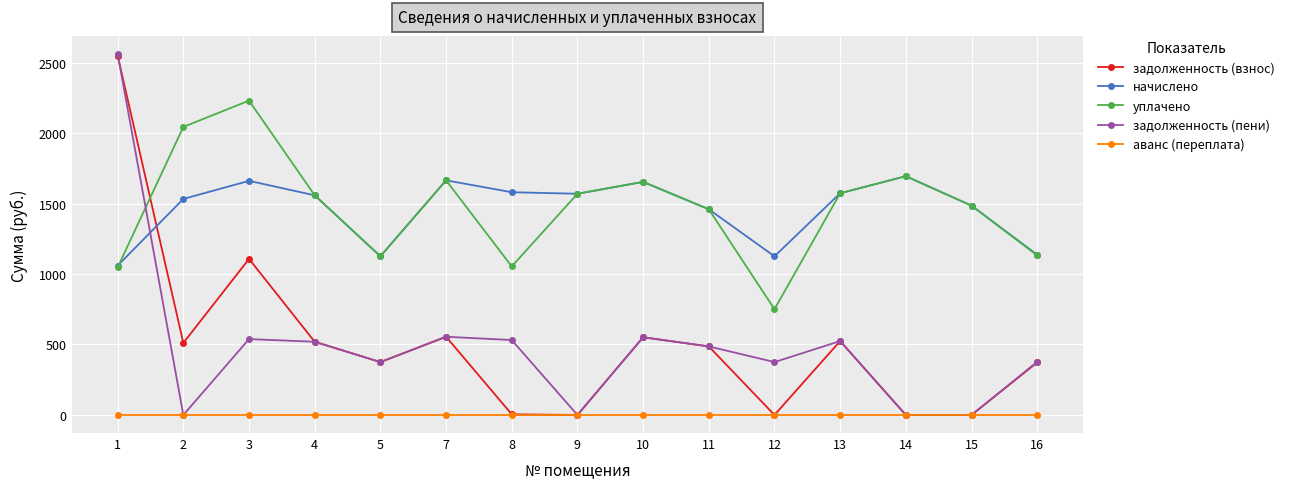

At which category does уплачено reach its first local peak?

3